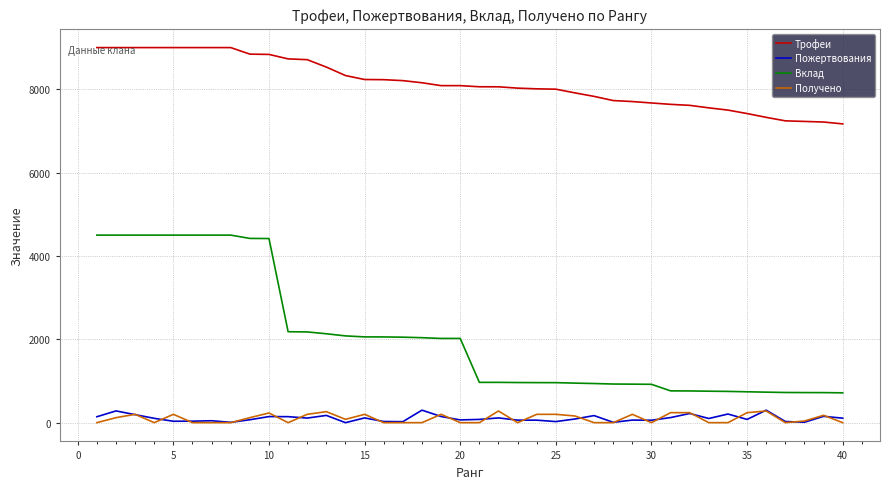

Which series has the largest total across all categories?

Трофеи